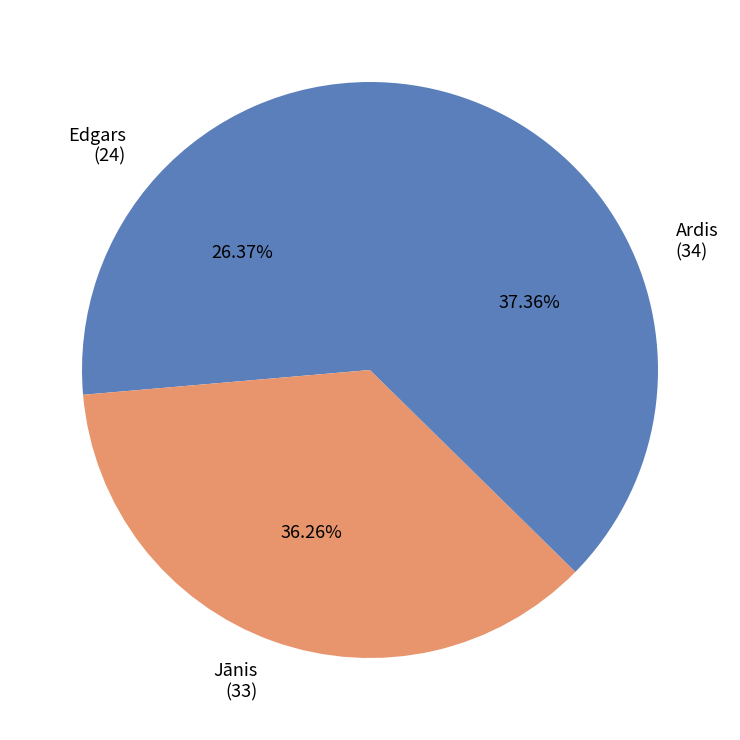

What is the smallest slice in the pie chart?

Edgars